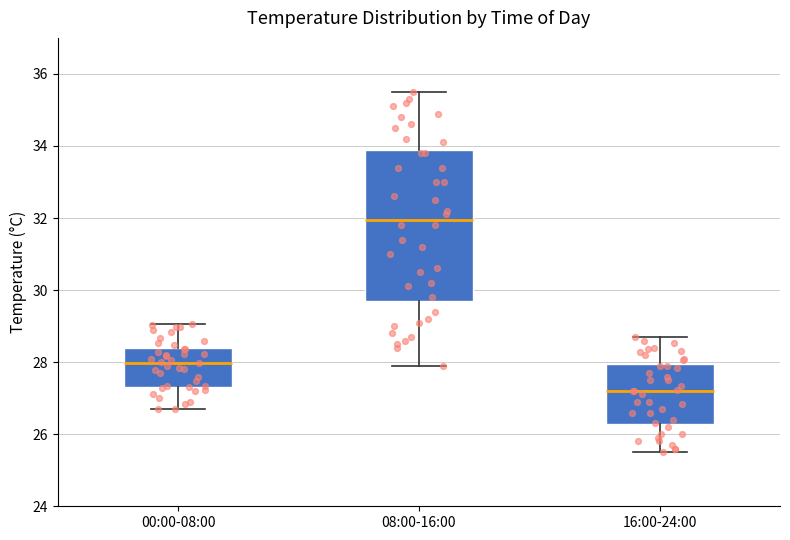

Reading left to right, read every box against the y-axis: the position of its median line, the range the box covers, and the ends of its whiskers. The values are not printed on the chart, so give them approximately, as read against the axis.

00:00-08:00: median 28.0, box 27.4 to 28.4, whiskers 26.8 to 29.0
08:00-16:00: median 32.0, box 29.8 to 33.8, whiskers 28.0 to 35.6
16:00-24:00: median 27.2, box 26.2 to 28.0, whiskers 25.6 to 28.8